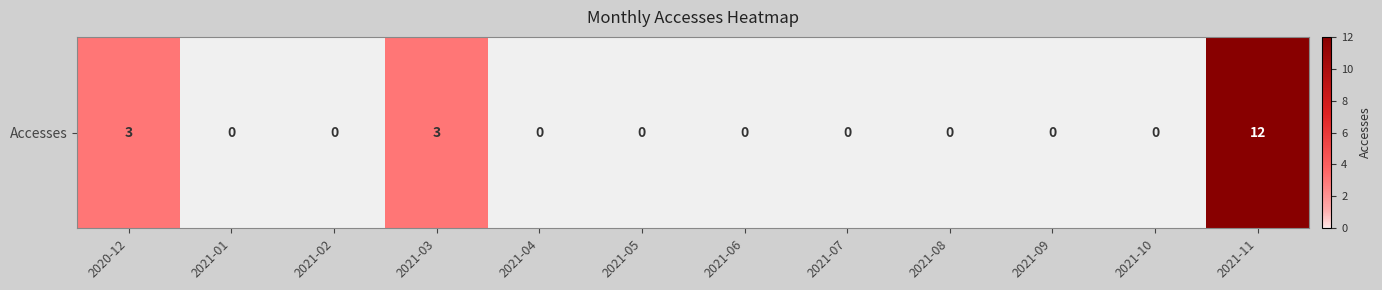

Is it true that the value at 2021-08 is 0?

True